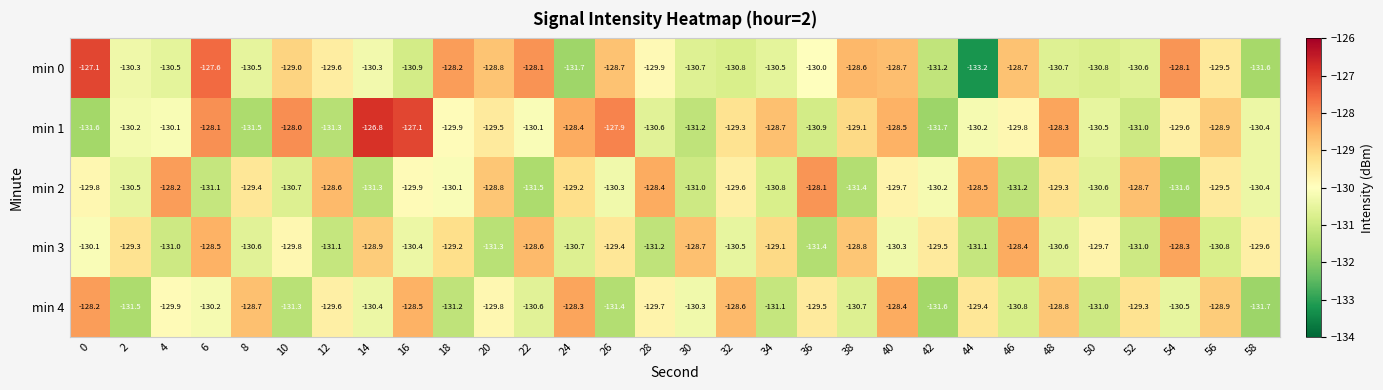

What is the total value across all series at 0?

-646.8